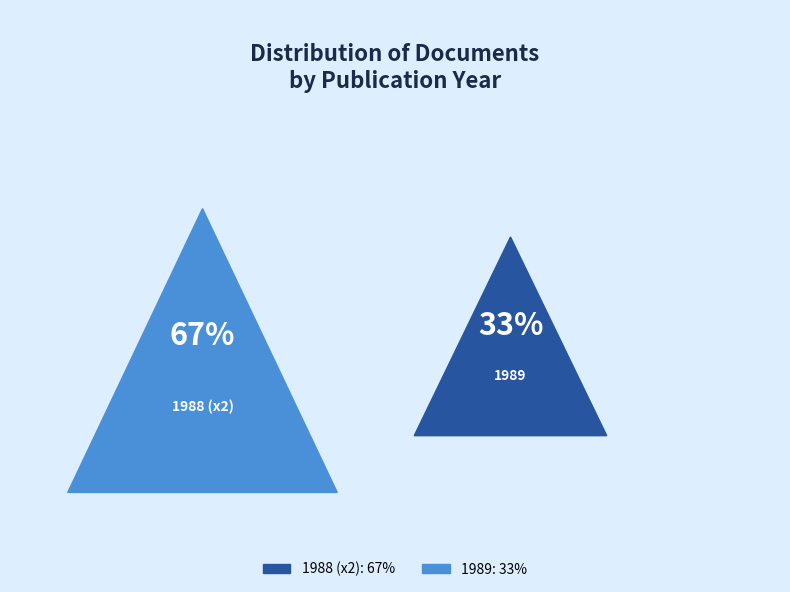

True or false: OPUS4-7214 accounts for 39% of the total.

False